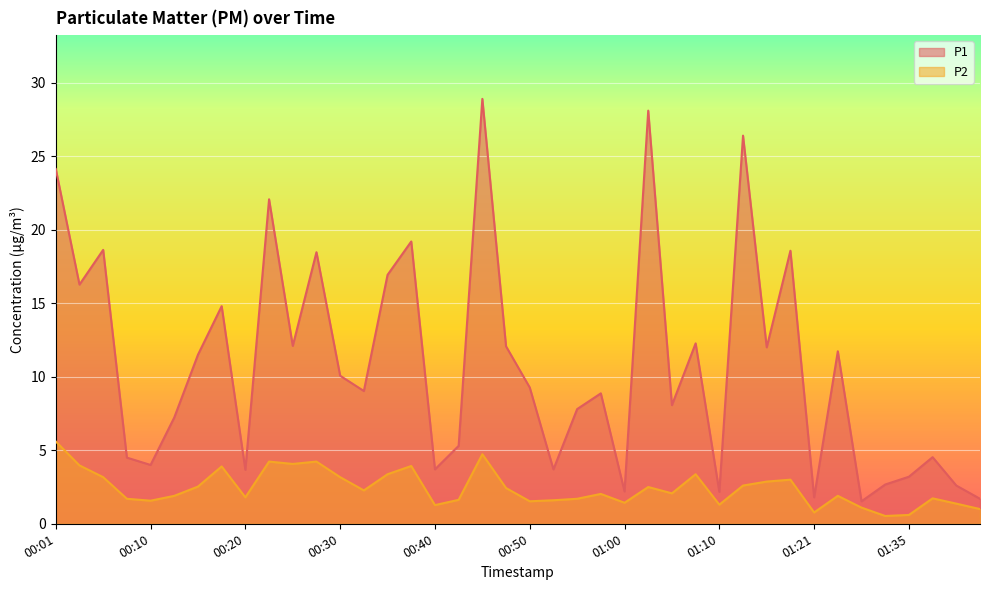

How many distinct data groups are displayed?

2